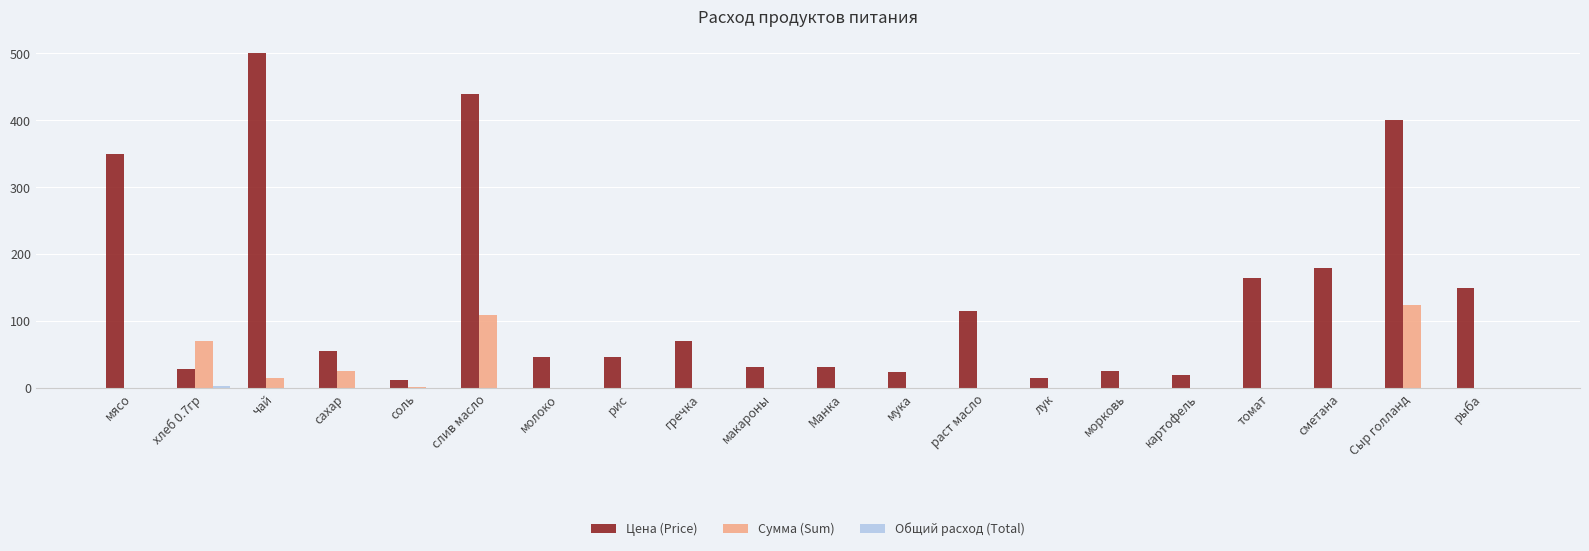

How many distinct data groups are displayed?

3